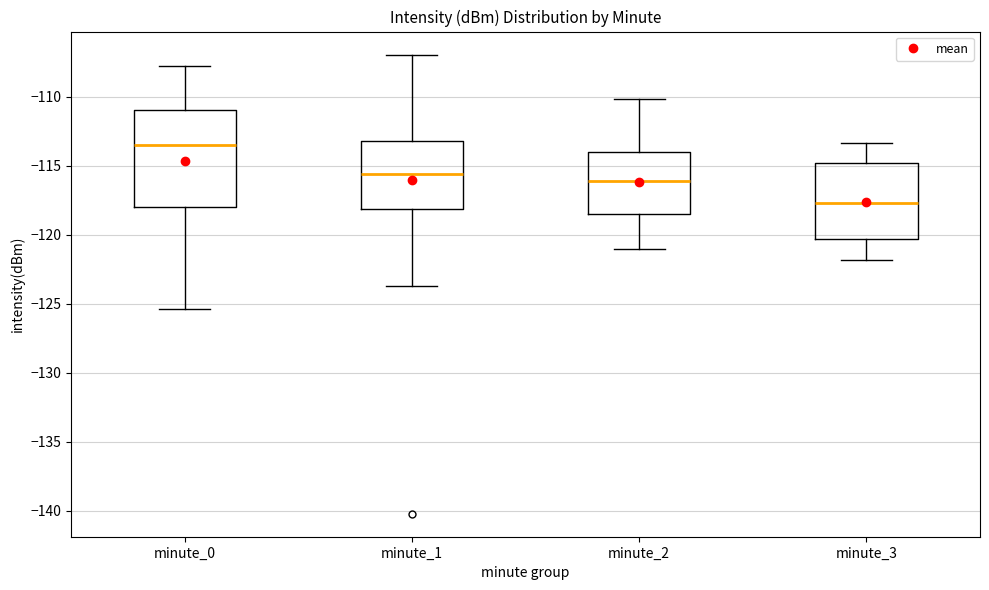

Which box's median line is the highest?

minute_0